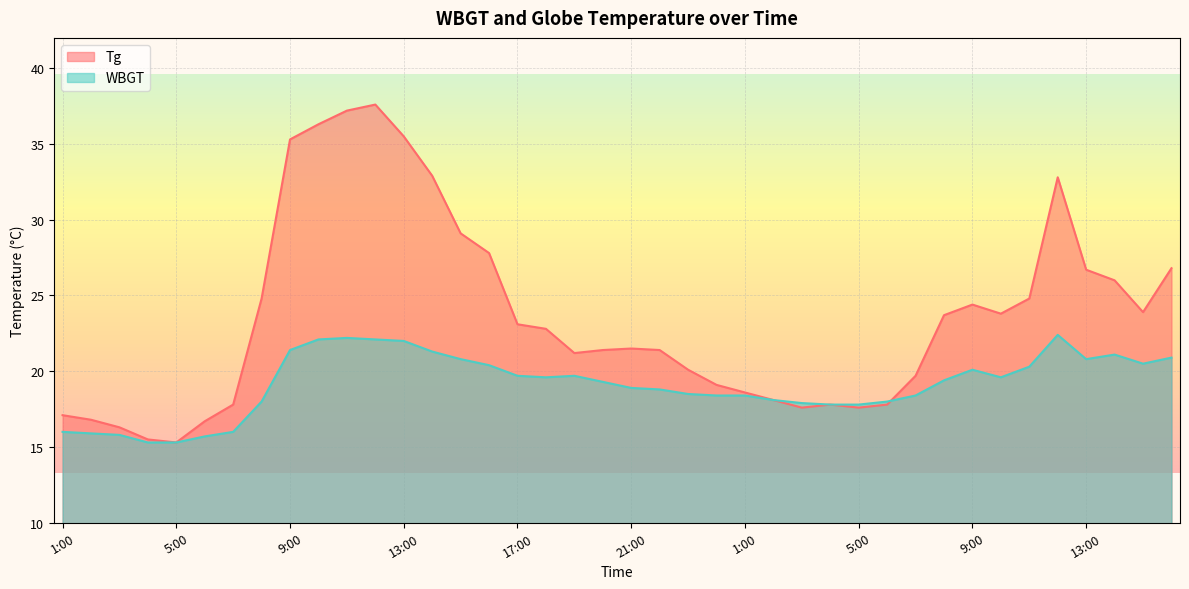

At which label does Tg first exceed 22?

8:00